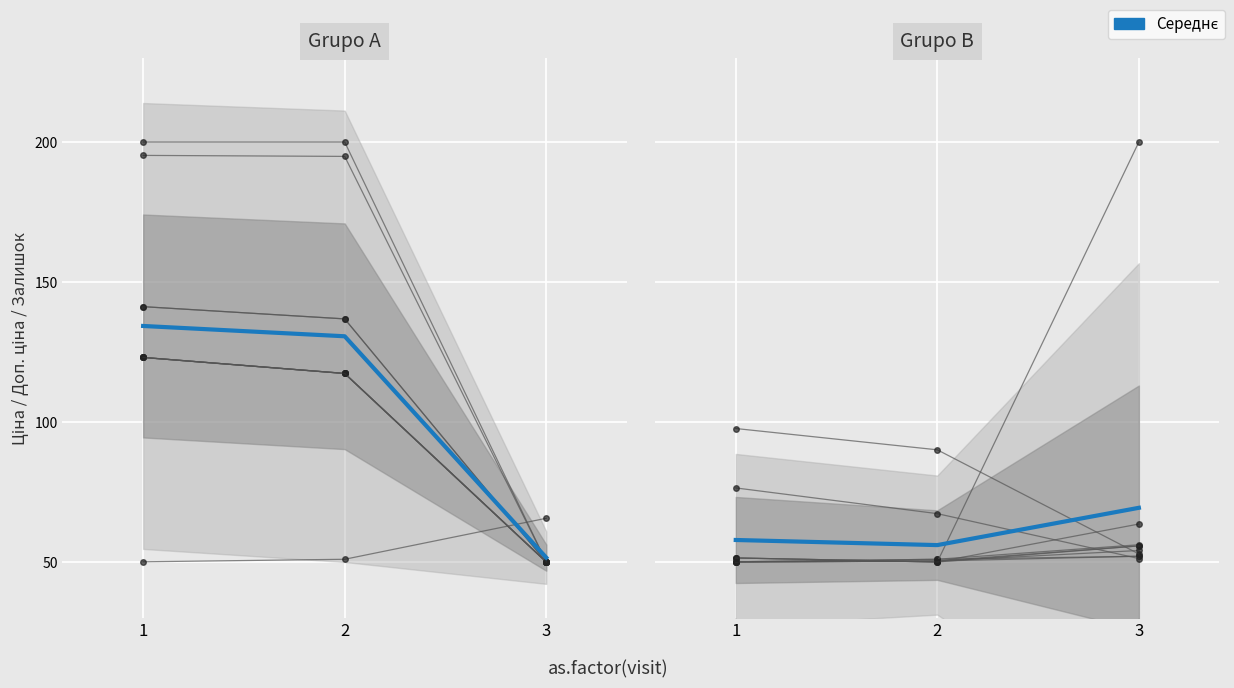

List the labels in order of value, smallest first.

2, 1, 3